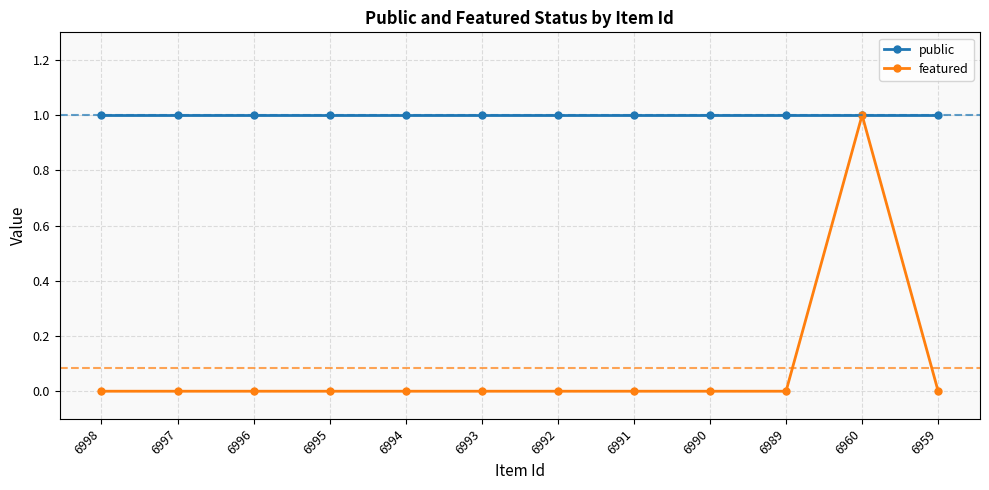

What is the difference between the maximum and minimum values in the featured series?

1